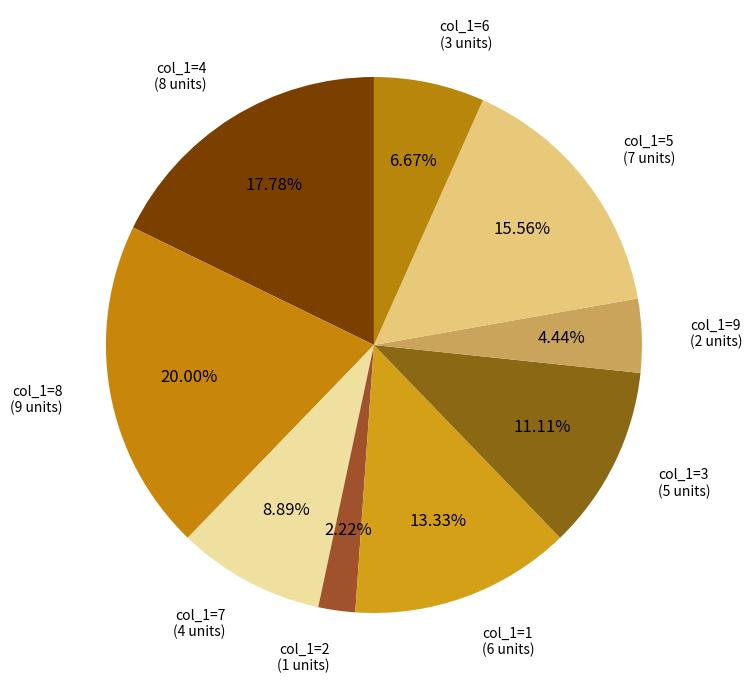

Rank the categories by value from highest to lowest.

col_1=8, col_1=4, col_1=5, col_1=1, col_1=3, col_1=7, col_1=6, col_1=9, col_1=2